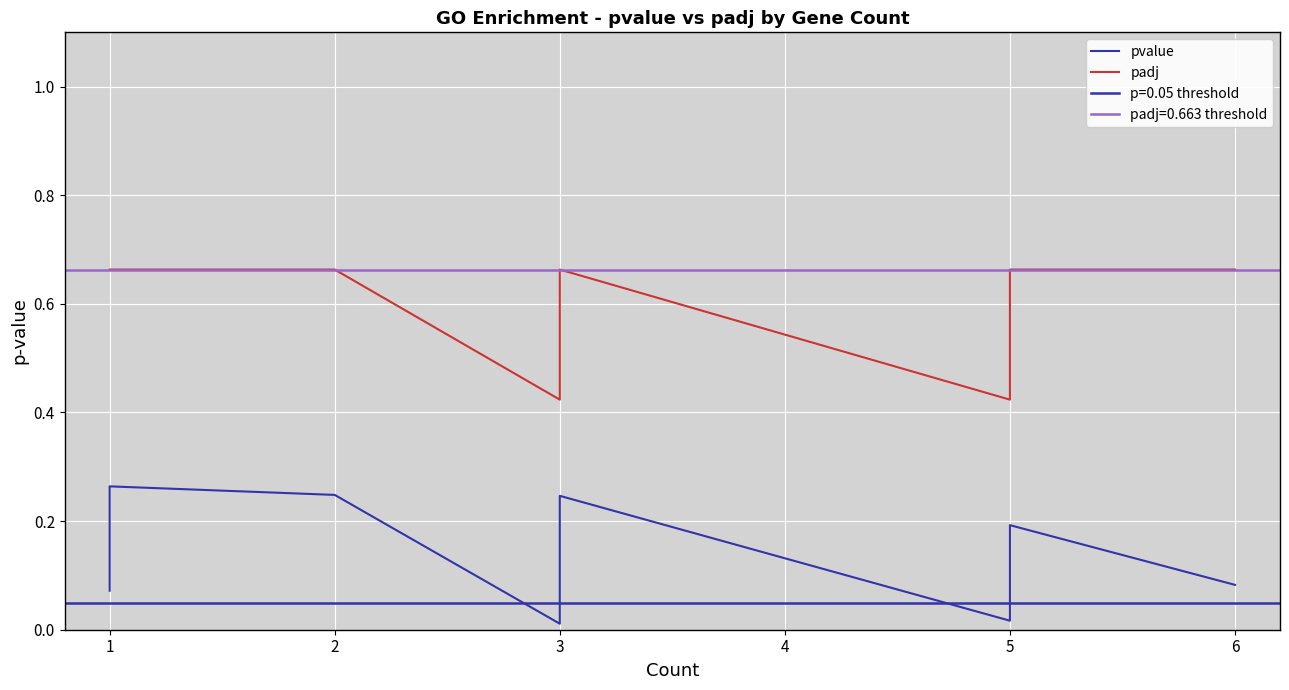

Rank the categories by padj value from highest to lowest.

1, 1, 1, 1, 1, 1, 1, 1, 1, 1, 1, 1, 1, 2, 3, 3, 5, 6, 3, 5